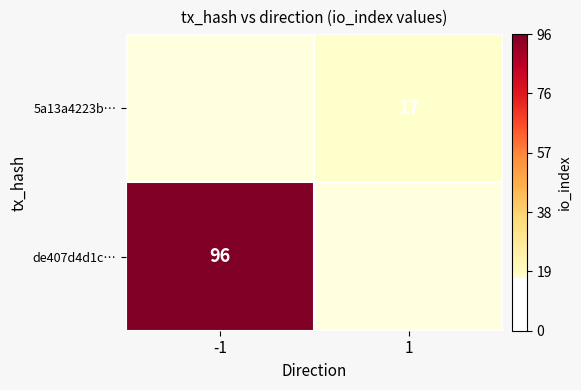

True or false: 5a13a4223b… has a value of 9 at 1.

False